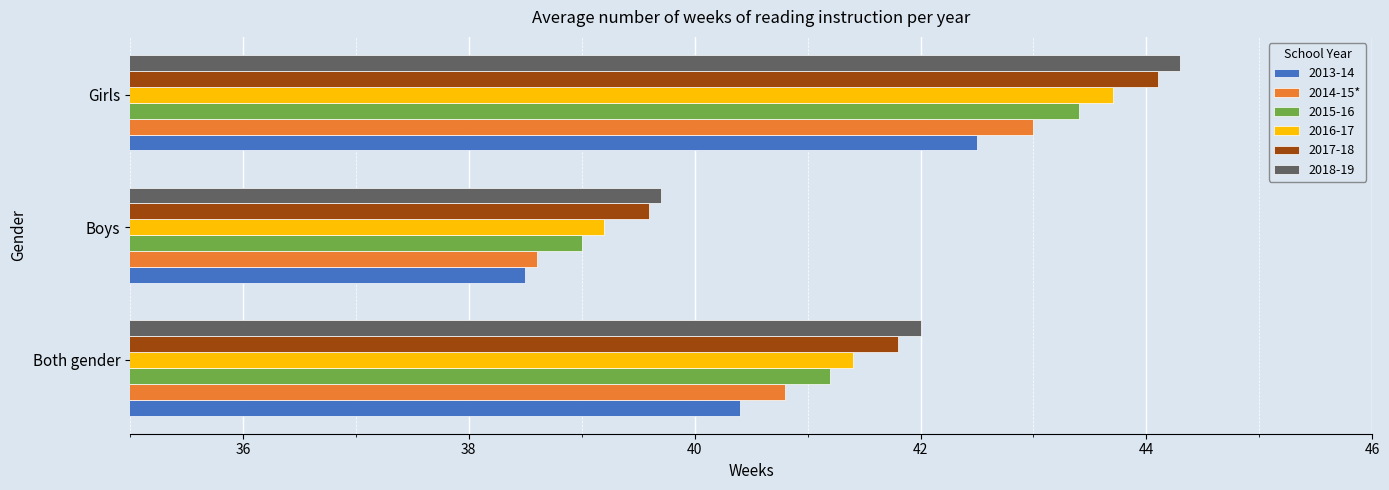

Which category has the lowest value in the 2018-19 series?

Boys